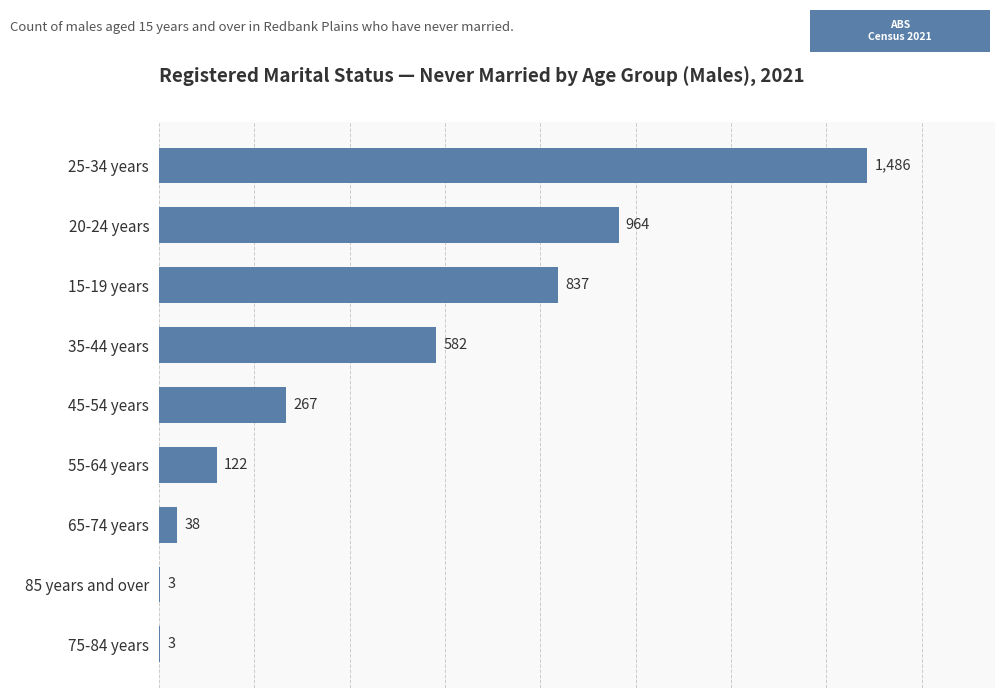

What is the sum of the values at 65-74 years and 25-34 years?

1524